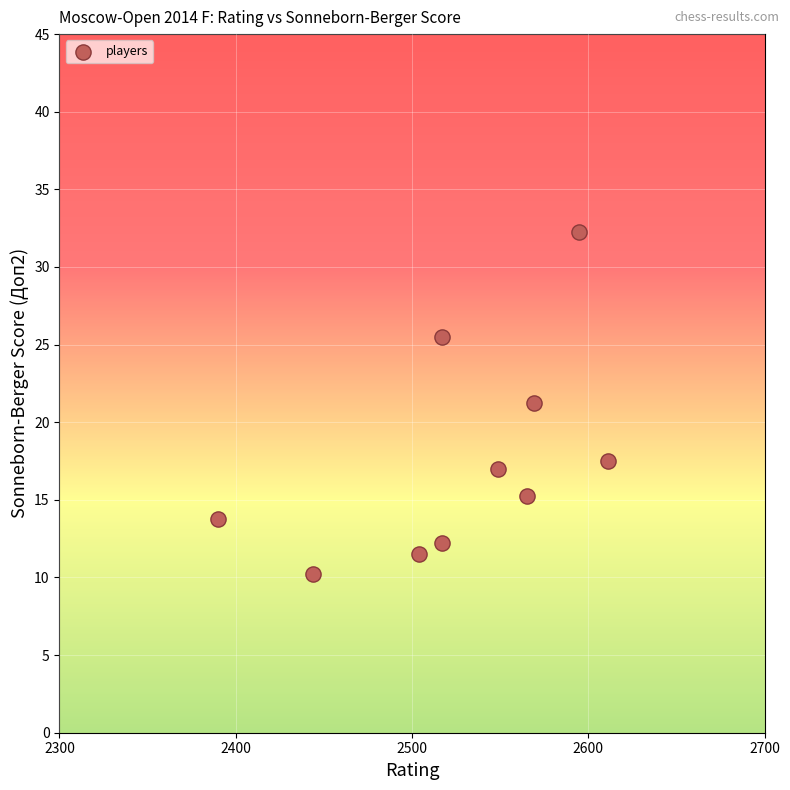

What is the range of Y values (max minus min)?

22.0